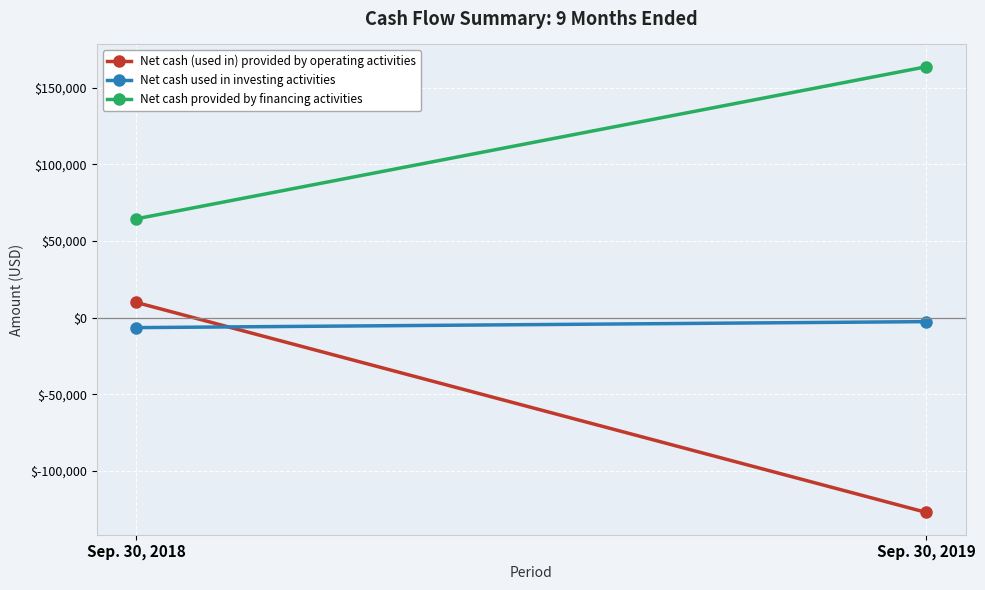

At Sep. 30, 2018, list the series in order from smallest to largest.

Net cash used in investing activities, Net cash (used in) provided by operating activities, Net cash provided by financing activities